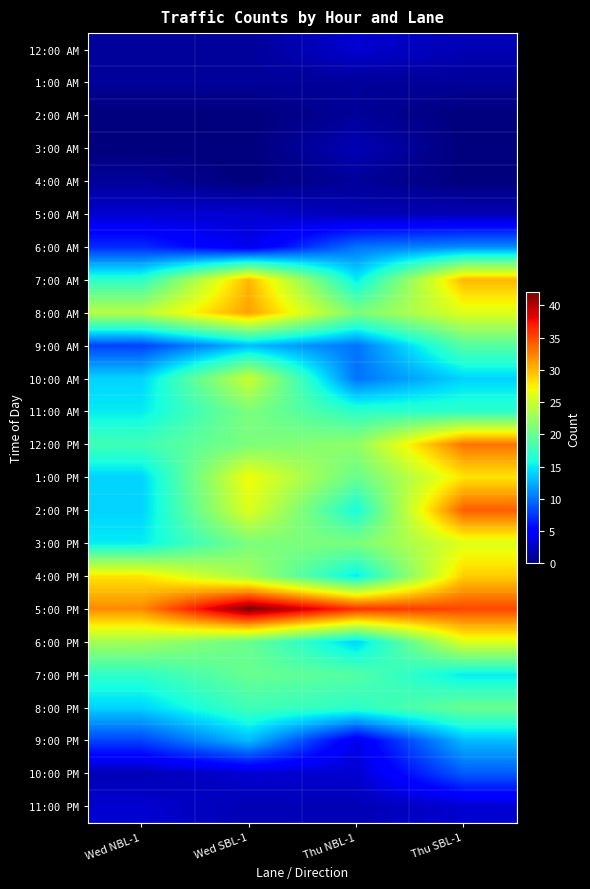

Between Wed NBL-1 and Thu SBL-1, which series saw the biggest shift?

2:00 PM